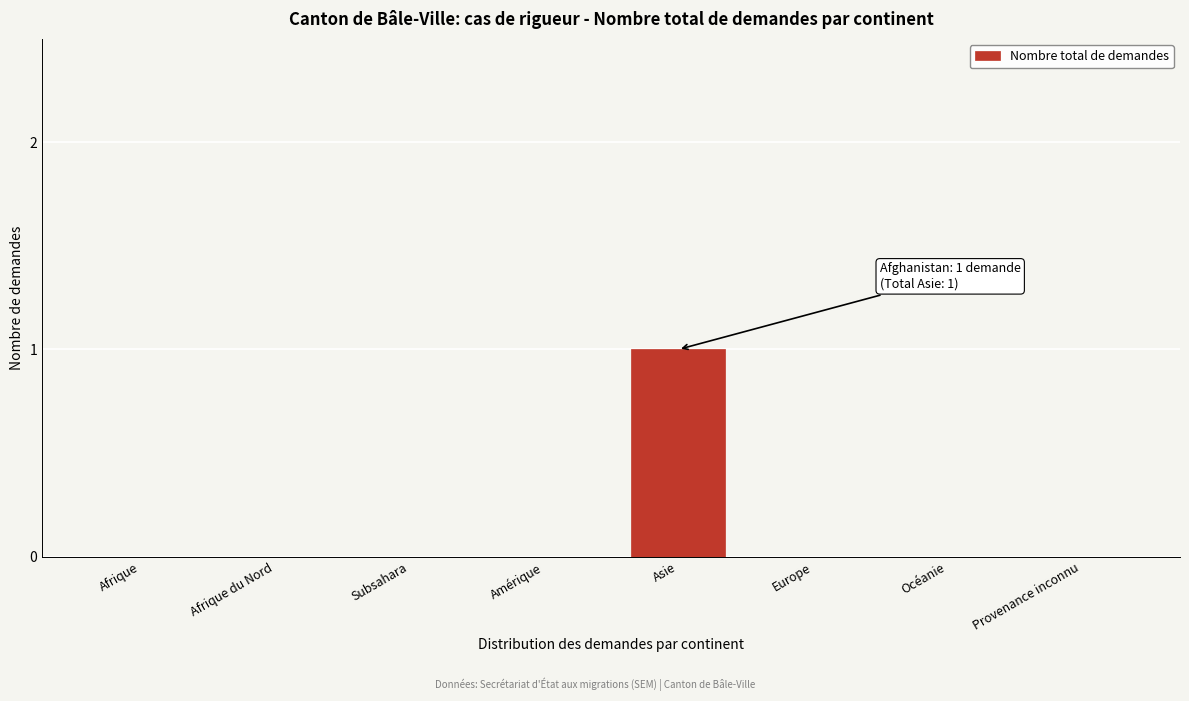

Reading right to left, what are all the values shown in this chart?

Provenance inconnu=0	Océanie=0	Europe=0	Asie=1	Amérique=0	Subsahara=0	Afrique du Nord=0	Afrique=0